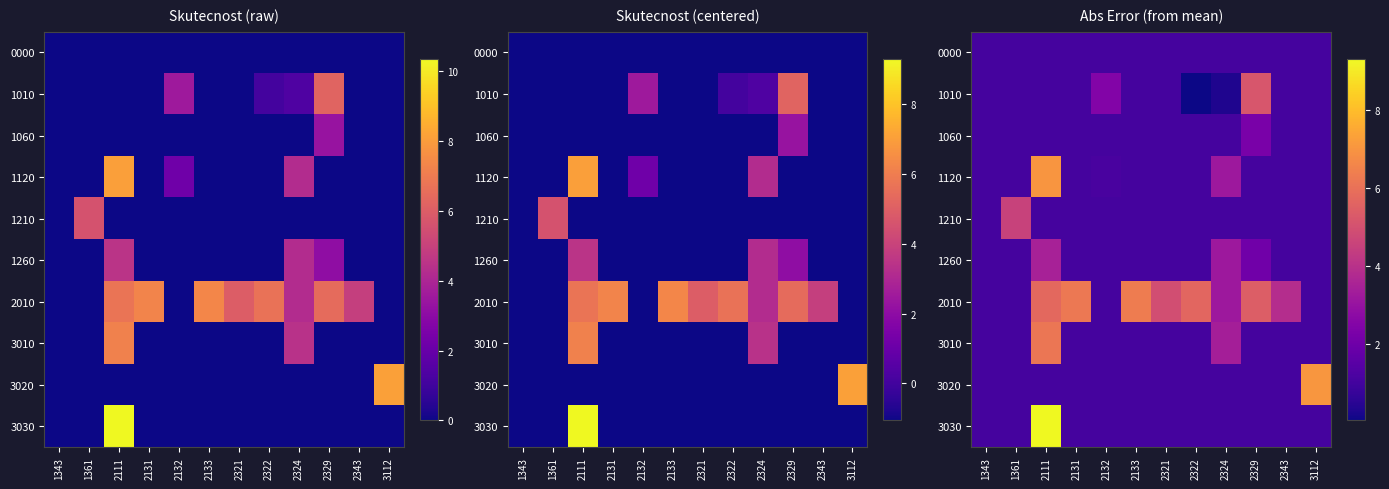

What is the minimum value for 1210?

1.1